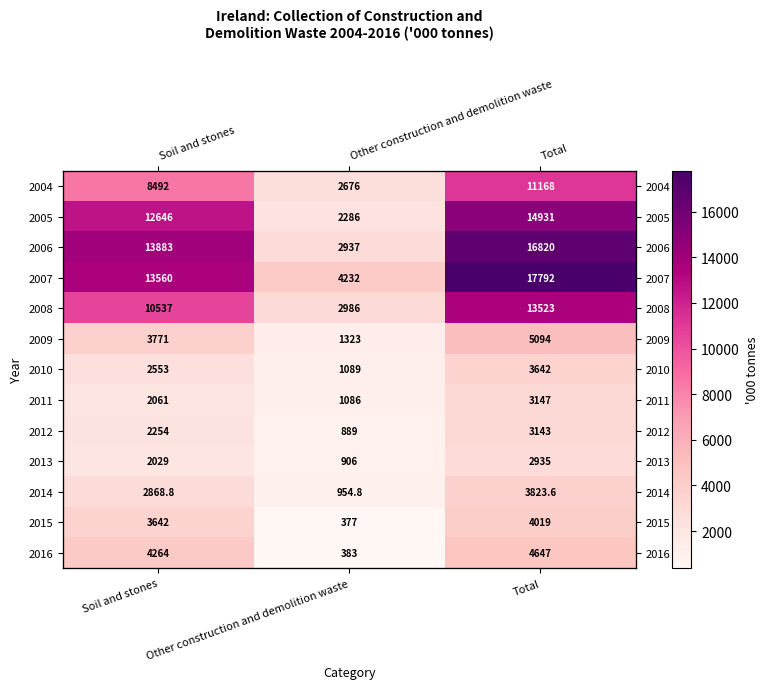

Rank the categories by 2016 value from lowest to highest.

Other construction and demolition waste, Soil and stones, Total